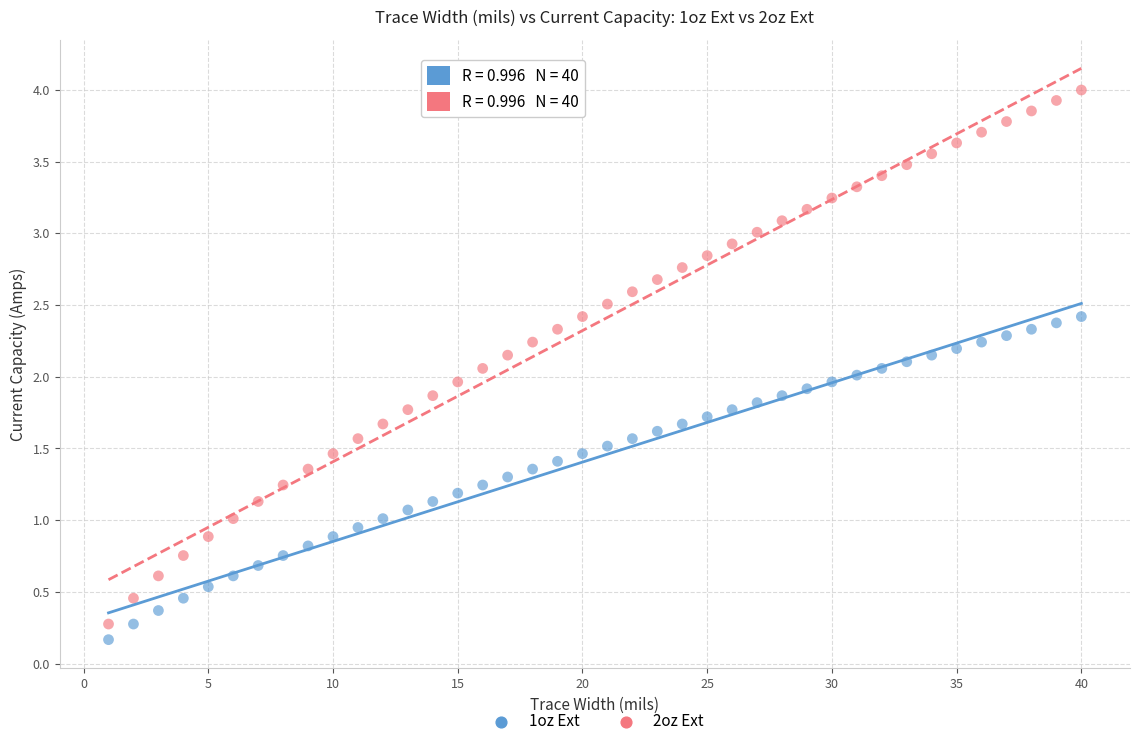

Across all data points, what is the range of Y values (max minus min)?

3.8